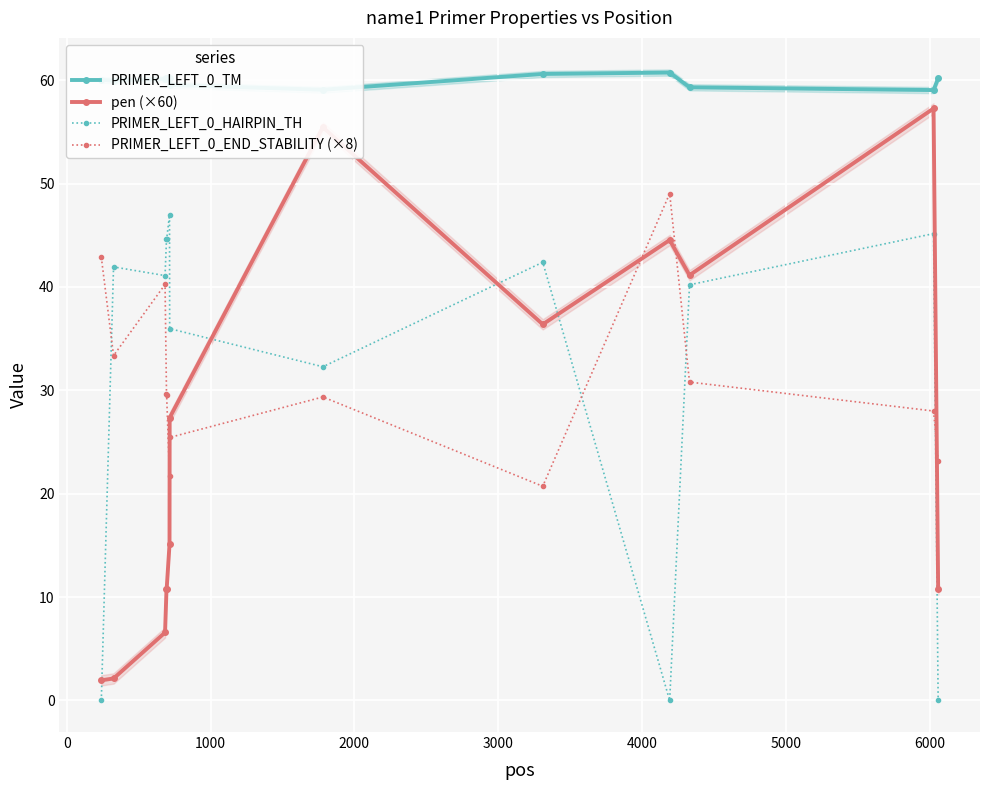

What is the value of the PRIMER_LEFT_0_END_STABILITY (×8) point at the 9th from the left?

20.7